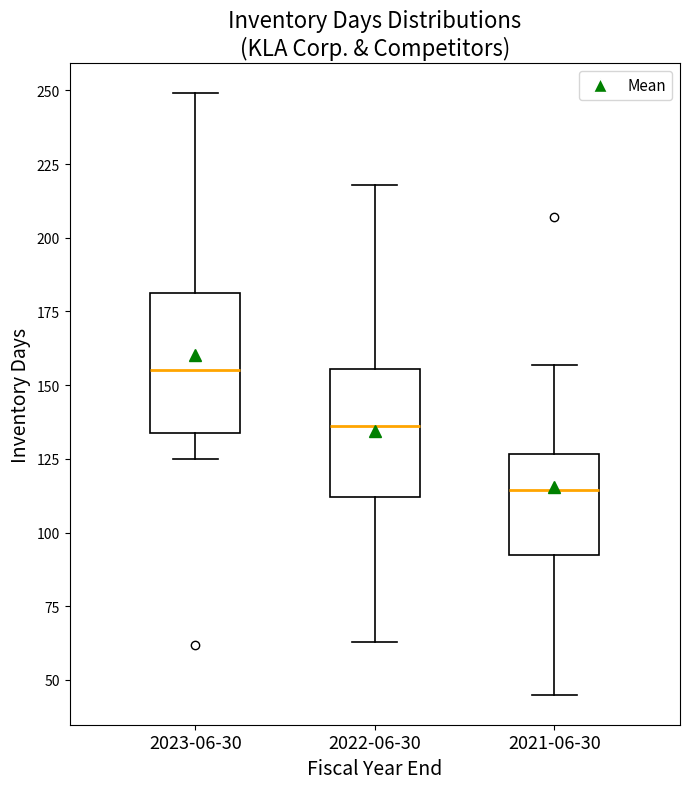

Reading left to right, read every box against the y-axis: the position of its median line, the range the box covers, and the ends of its whiskers. The values are not printed on the chart, so give them approximately, as read against the axis.

2023-06-30: median 155, box 135 to 180, whiskers 125 to 250
2022-06-30: median 135, box 110 to 155, whiskers 65 to 220
2021-06-30: median 115, box 90 to 125, whiskers 45 to 155